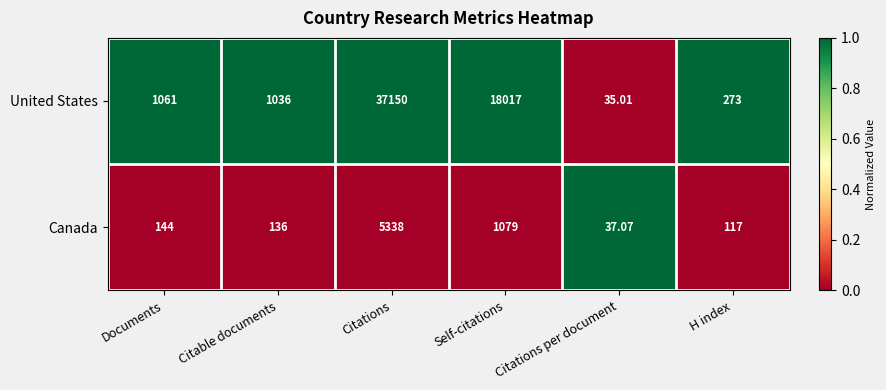

Which label corresponds to the largest value in the chart?

Citations